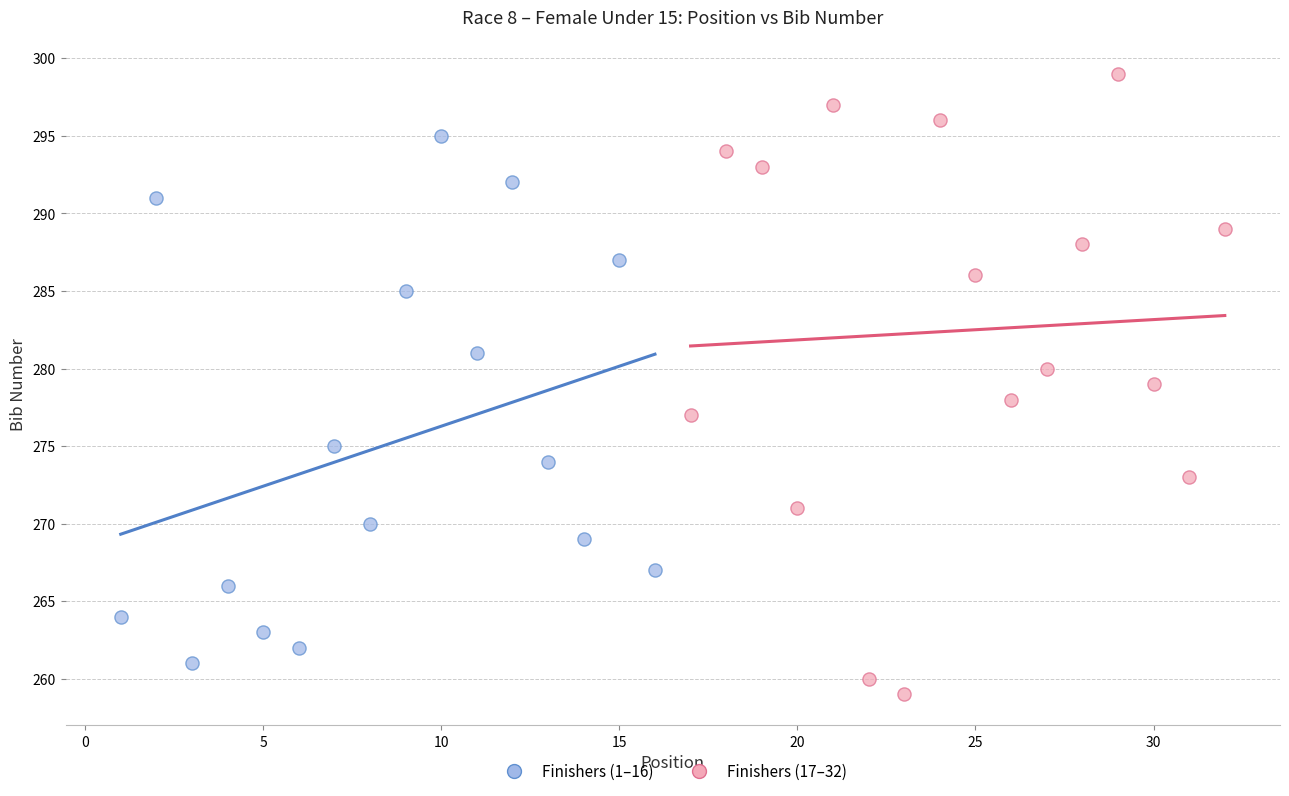

Which series has the largest Y range (max minus min)?

Finishers (17–32)